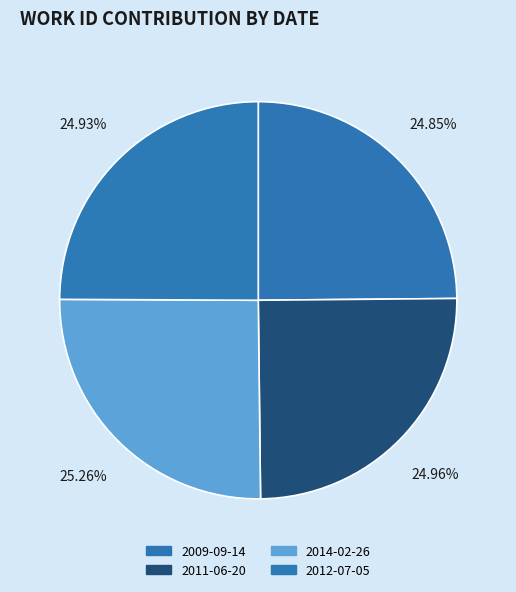

What portion of the pie excludes 2011-06-20?

75.0%